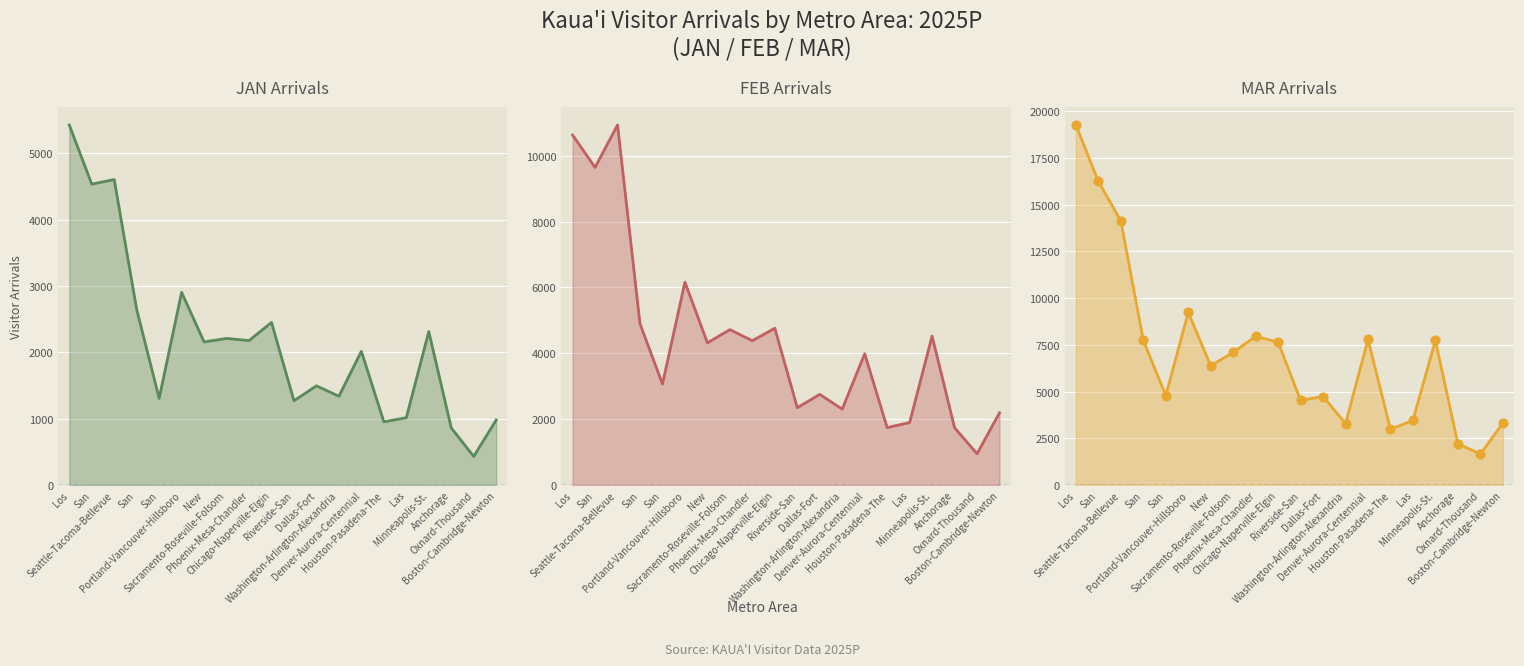

What is the change in value from Phoenix-Mesa-Chandler to Washington-Arlington-Alexandria?

-4677.2